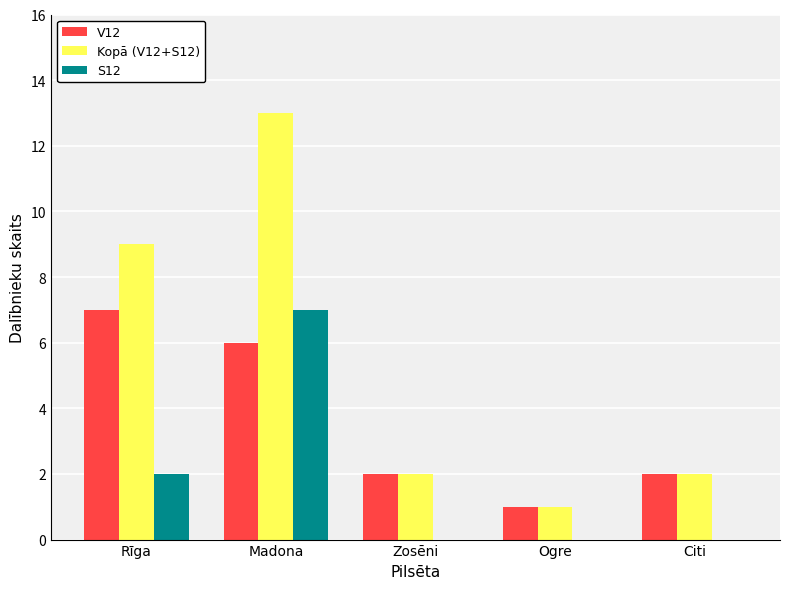

What is the spread (max minus min) of values at Ogre?

1